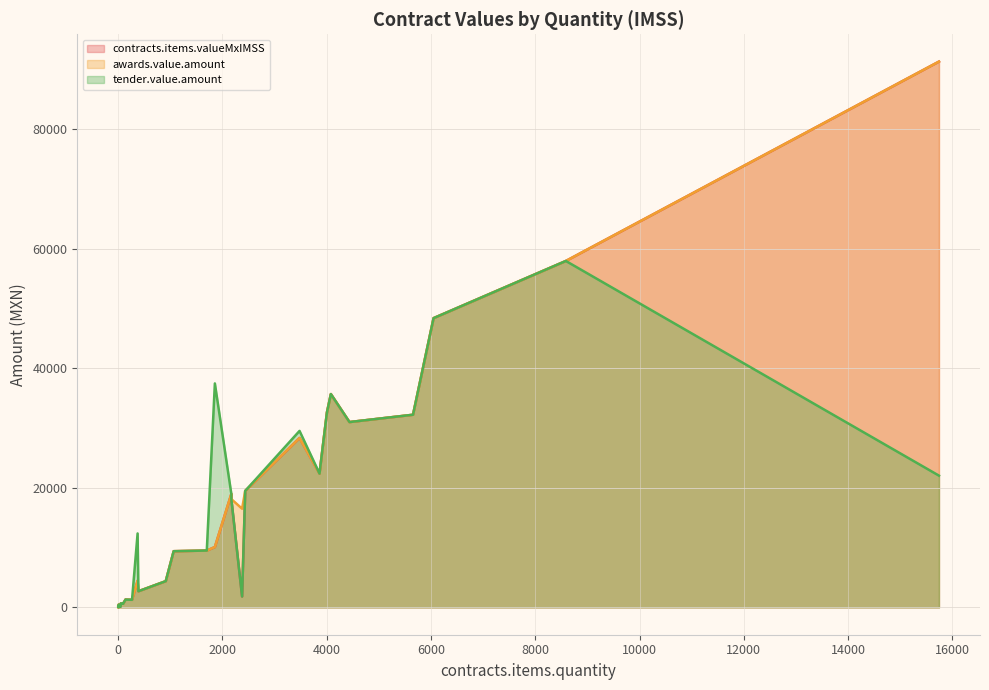

List the labels in order of contracts.items.valueMxIMSS value, smallest first.

3, 2, 17, 46, 45, 10, 93, 91, 50, 265, 140, 2376, 387, 912, 372, 1064, 1699, 1854, 2170, 2170, 2436, 3861, 3478, 4436, 5655, 4004, 4079, 6049, 8586, 15743